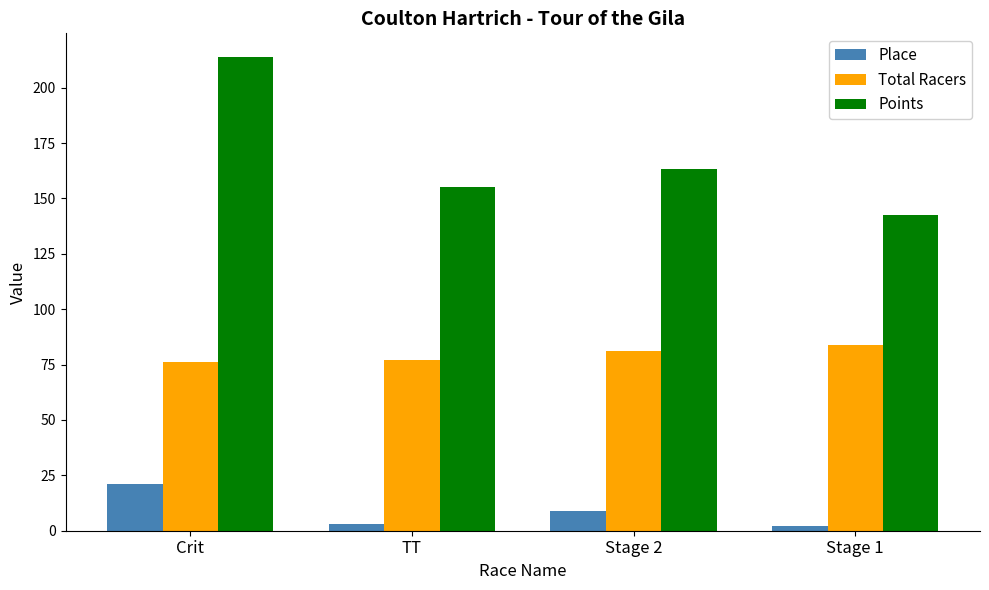

What is the difference between the highest and lowest values at Stage 2?

154.4